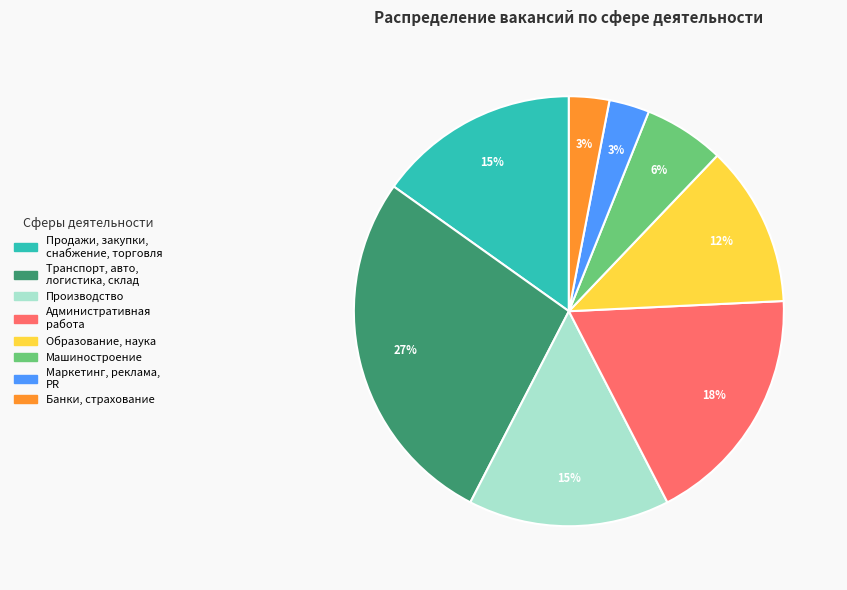

To the nearest percent, what is the average slice percentage?

12%